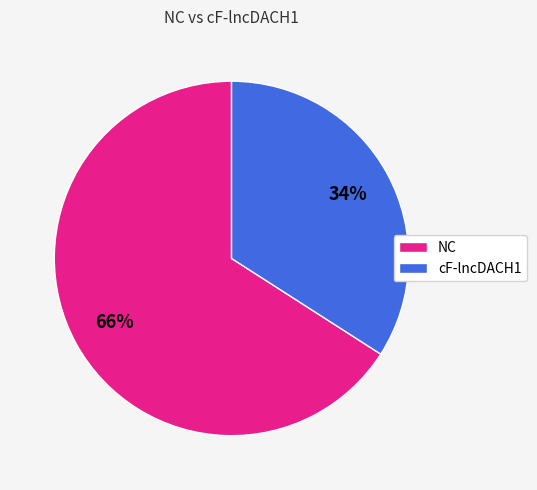

Which slice is the largest?

NC